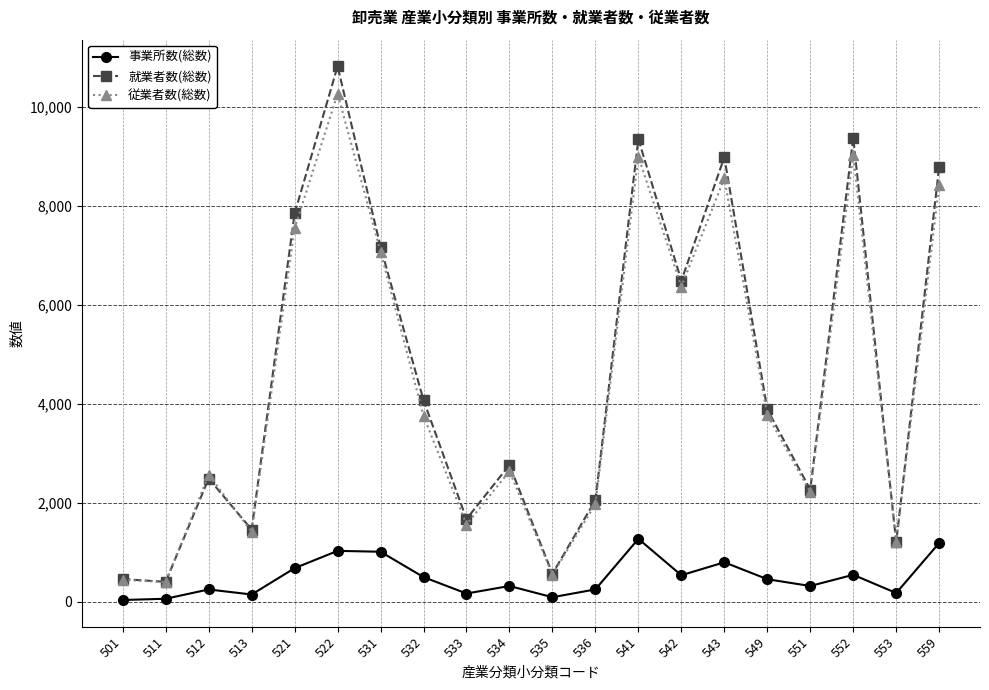

How many data points in 従業者数(総数) are less than 3756?

10